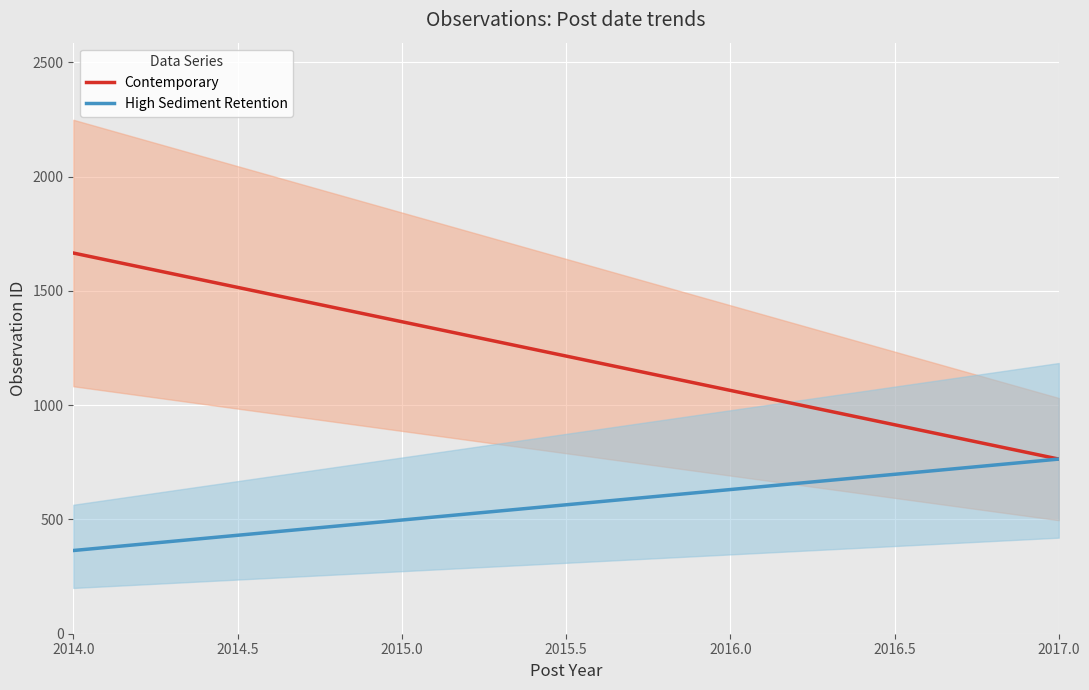

What is the highest value of the High Sediment Retention series?

764.0